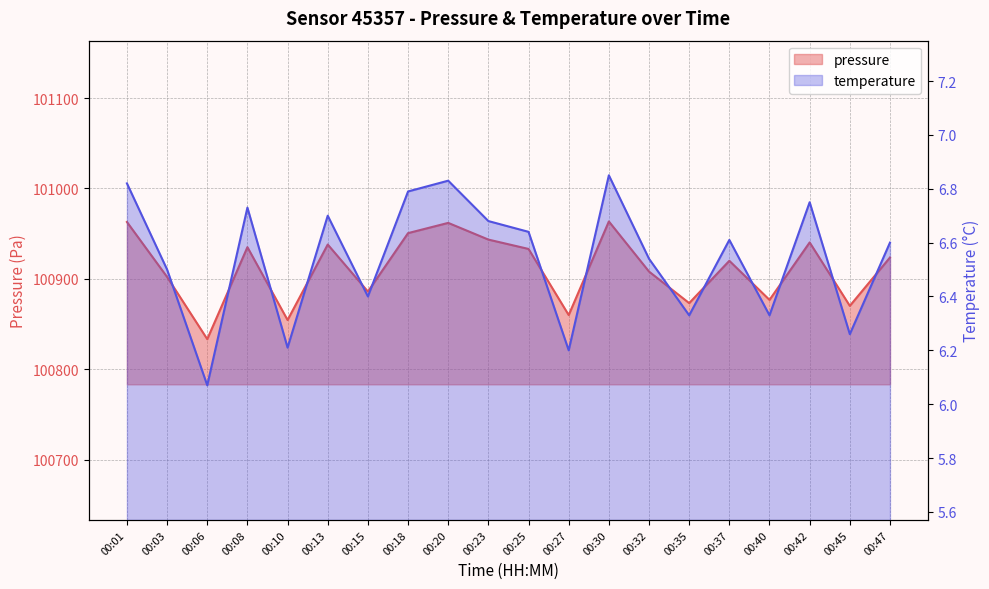

Reading left to right, what are all the values shown in this chart?

pressure: 00:01=100962.9	00:03=100902.1	00:06=100833.2	00:08=100935.0	00:10=100854.4	00:13=100937.9	00:15=100885.9	00:18=100950.6	00:20=100961.9	00:23=100943.4	00:25=100933.1	00:27=100859.9	00:30=100963.5	00:32=100908.0	00:35=100873.1	00:37=100919.9	00:40=100876.7	00:42=100940.2	00:45=100870.1	00:47=100923.6
temperature: 00:01=6.8	00:03=6.5	00:06=6.1	00:08=6.7	00:10=6.2	00:13=6.7	00:15=6.4	00:18=6.8	00:20=6.8	00:23=6.7	00:25=6.6	00:27=6.2	00:30=6.8	00:32=6.5	00:35=6.3	00:37=6.6	00:40=6.3	00:42=6.8	00:45=6.3	00:47=6.6